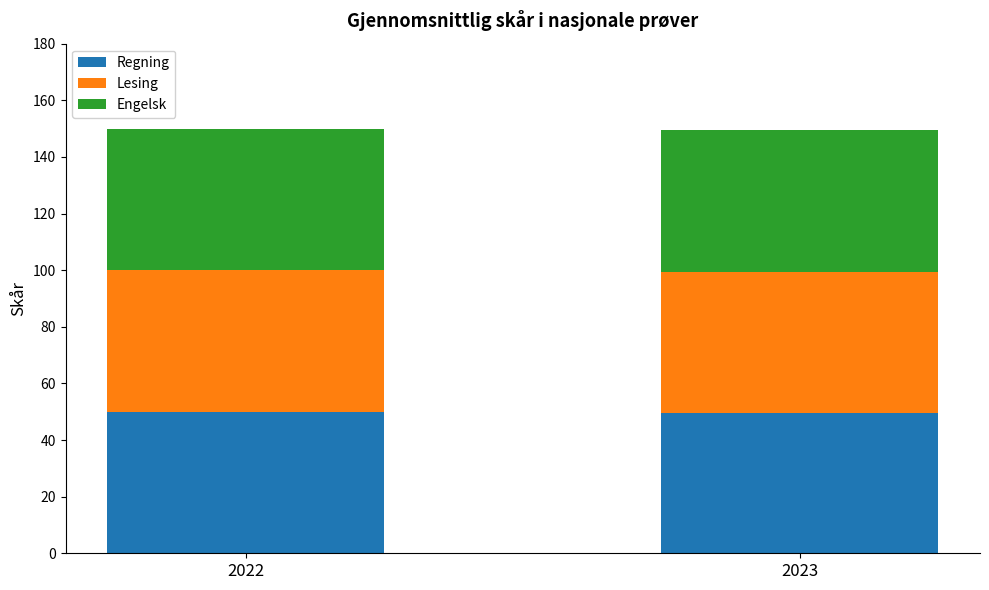

What is the maximum value for Regning?

50.0